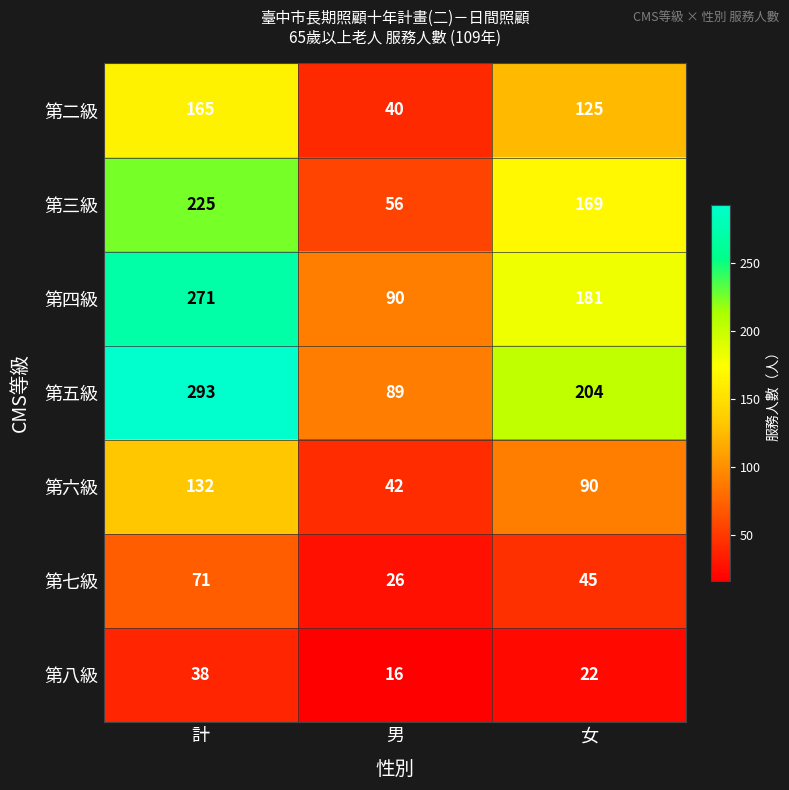

Rank the series by their maximum value, from lowest to highest.

第八級, 第七級, 第六級, 第二級, 第三級, 第四級, 第五級